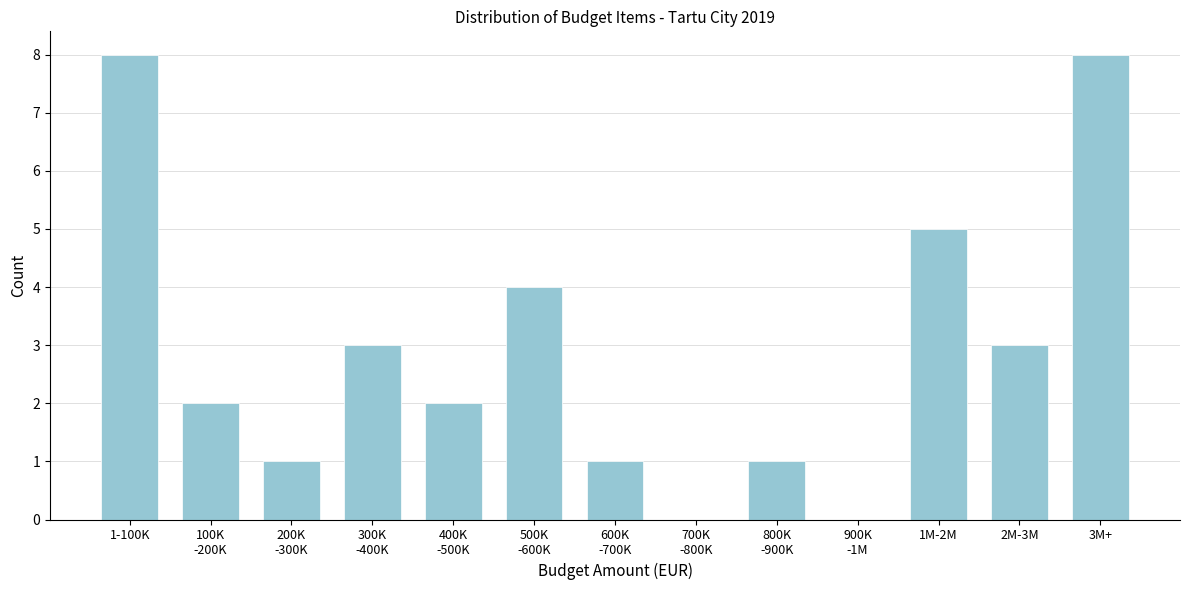

What is the greatest value displayed?

8